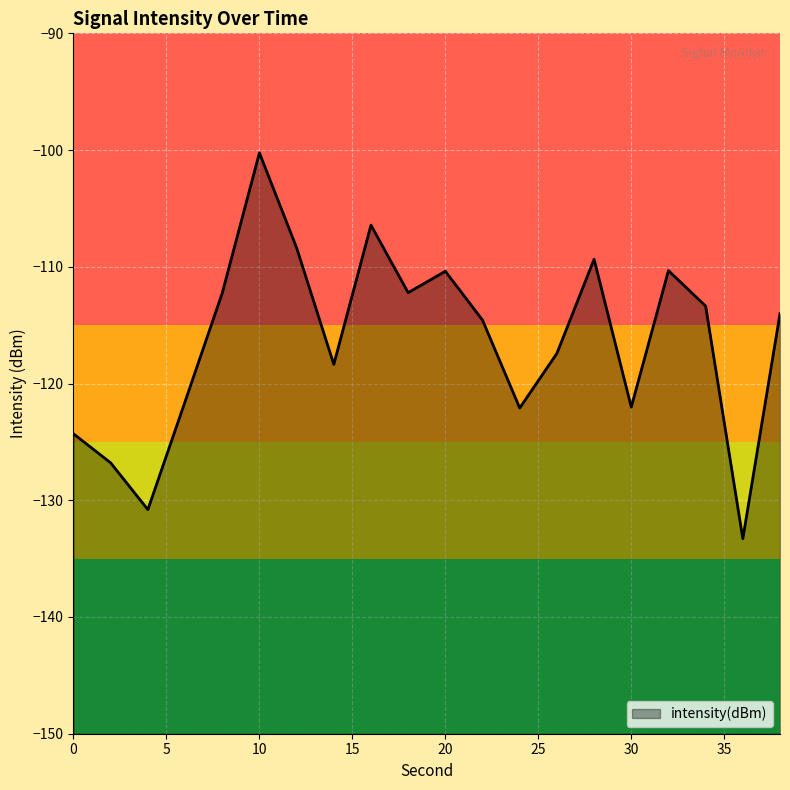

List the labels in order of value, smallest first.

36, 4, 2, 0, 24, 30, 6, 14, 26, 22, 38, 34, 8, 18, 20, 32, 28, 12, 16, 10